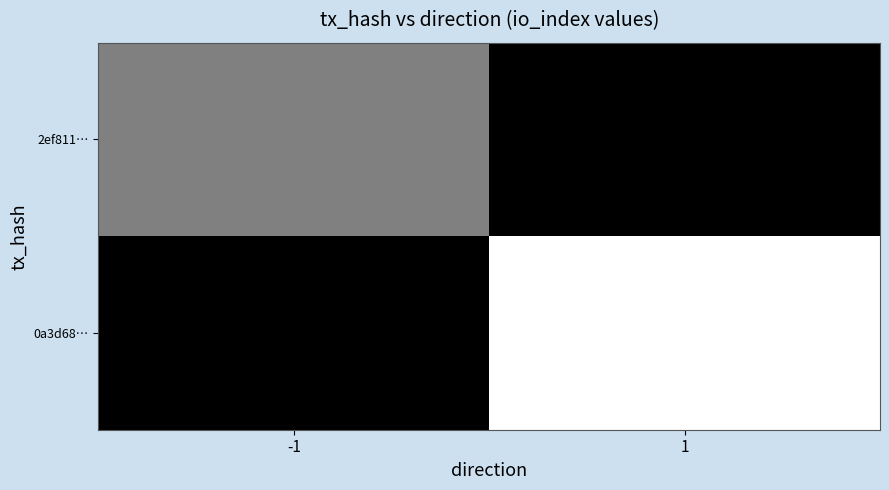

Which label corresponds to the largest value in the chart?

1